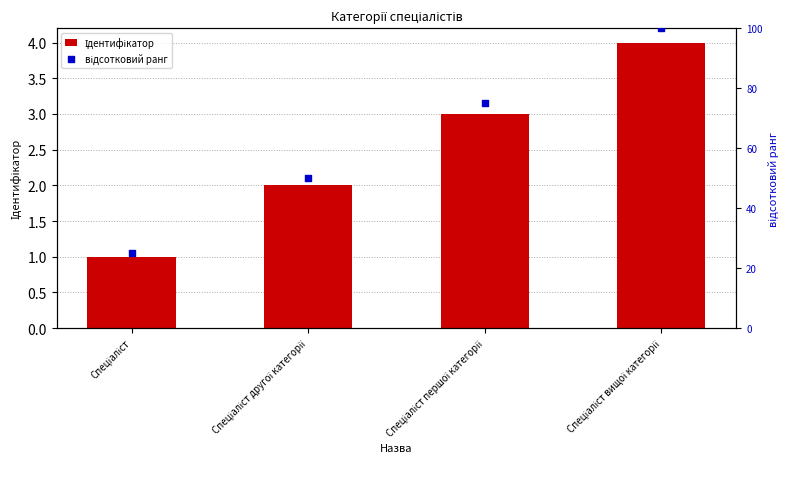

Is the value of відсотковий ранг at Спеціаліст вищої категорії greater than the value of Ідентифікатор at Спеціаліст першої категорії?

Yes